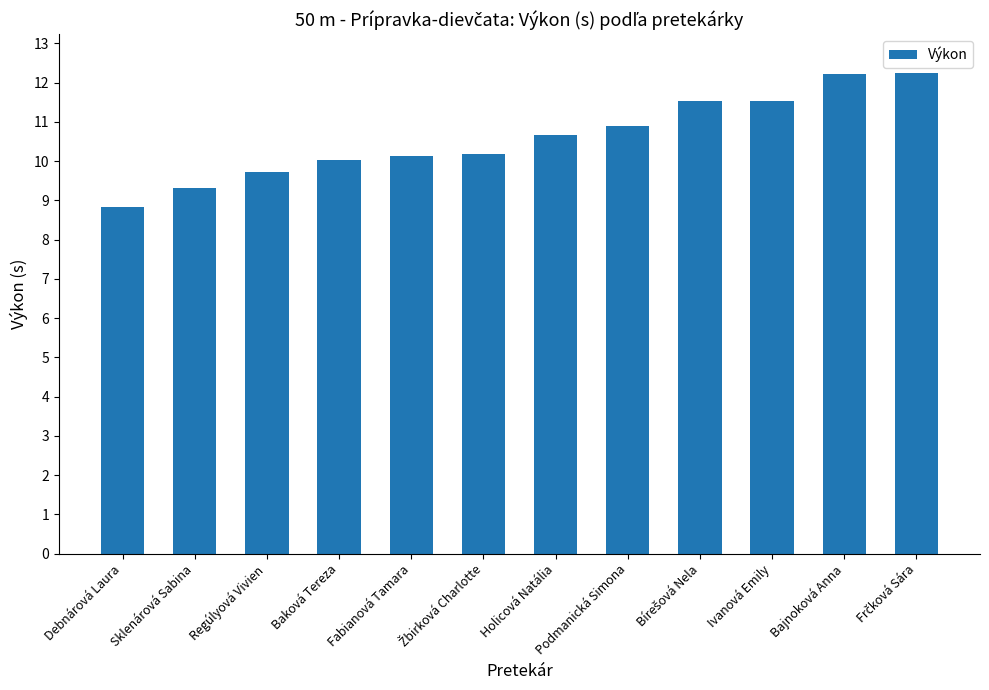

What is the difference between the values at Bajnoková Anna and Debnárová Laura?

3.4